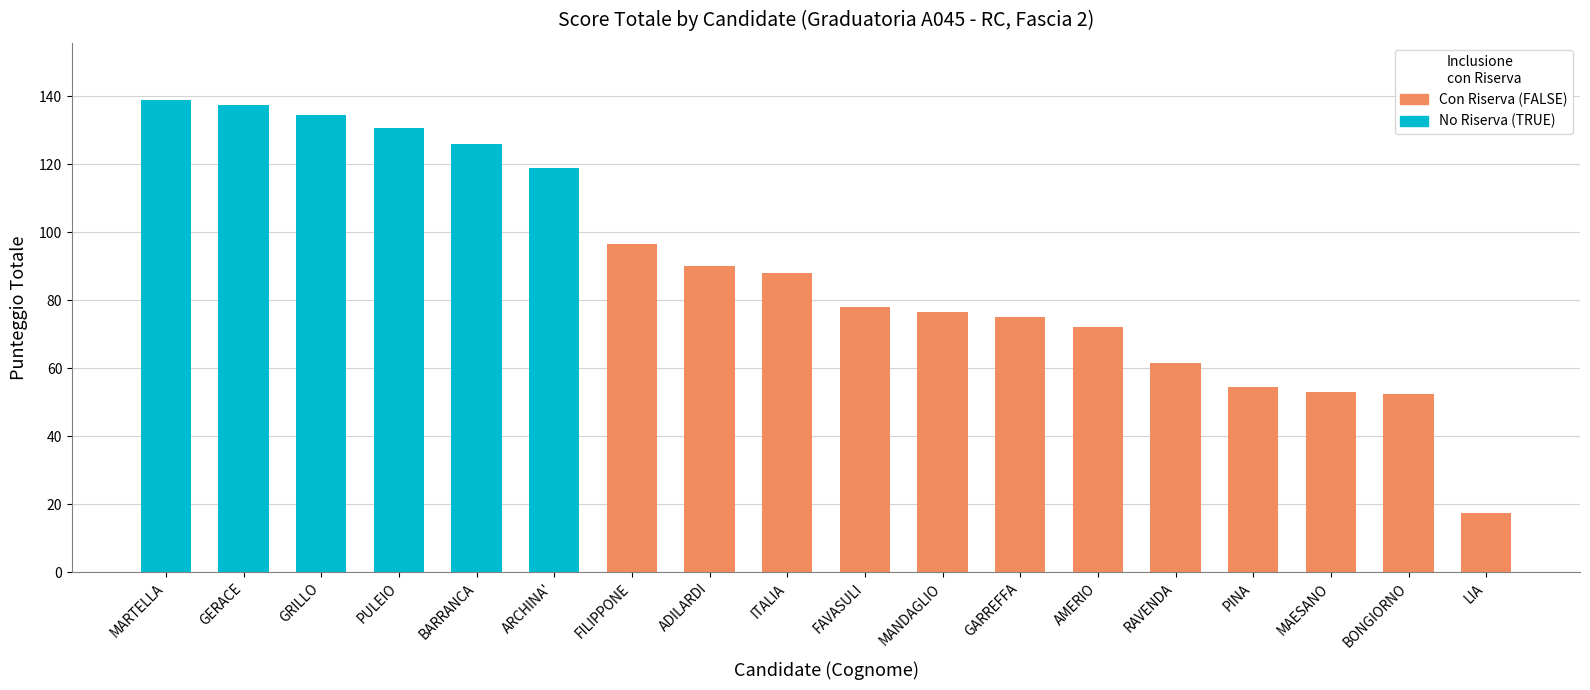

Is the value of PUNTEGGIO TITOLO ACCESSO at MAESANO greater than the value of PUNTEGGIO TOTALE at GARREFFA?

No